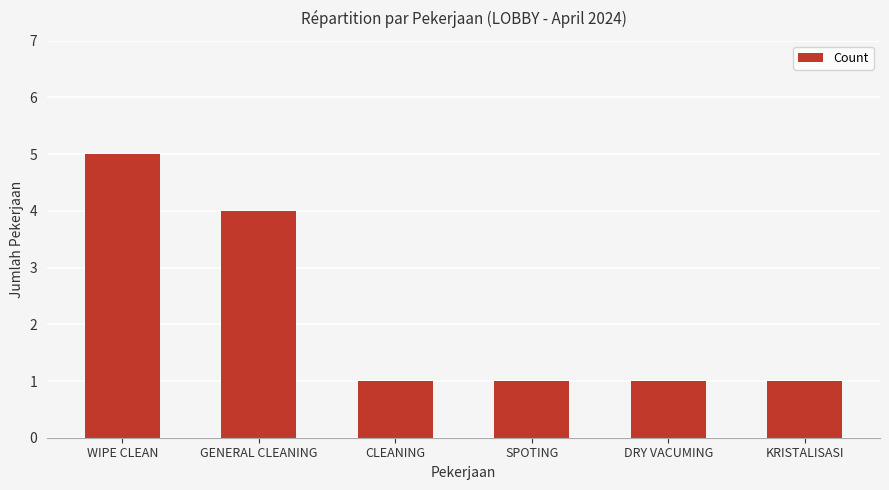

Is it true that the value at DRY VACUMING is 1?

True